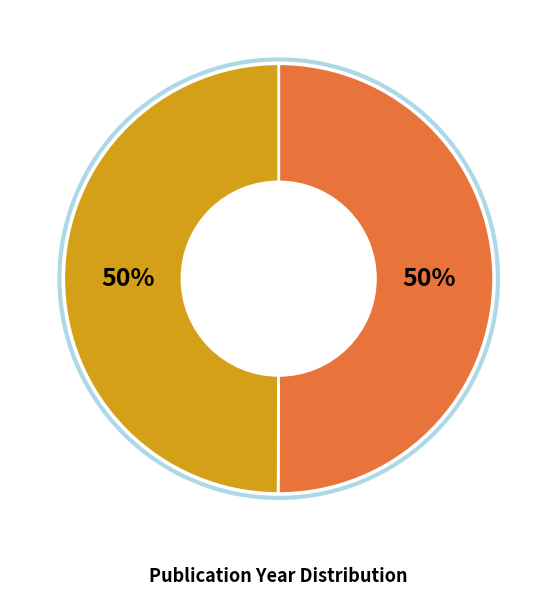

To the nearest percent, what is the average slice percentage?

50%